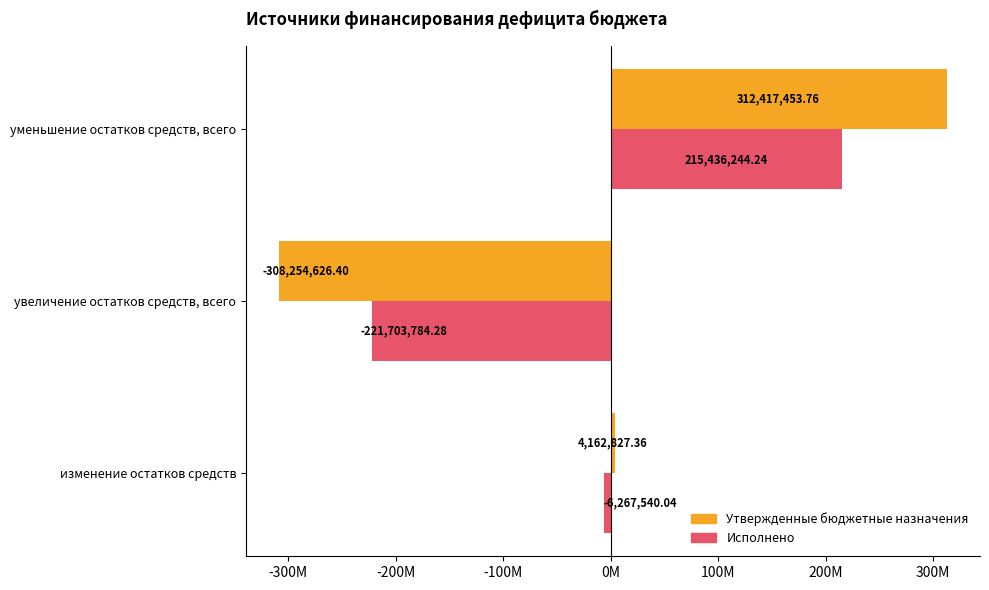

What are all the series names shown in the legend?

Утвержденные бюджетные назначения, Исполнено